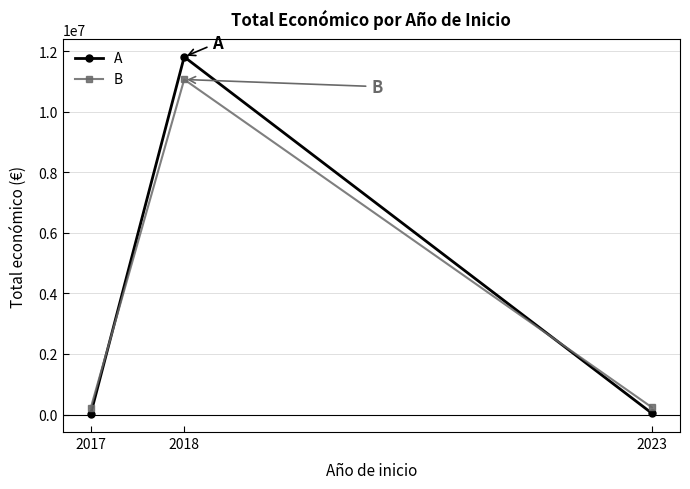

How many series are shown in this chart?

2